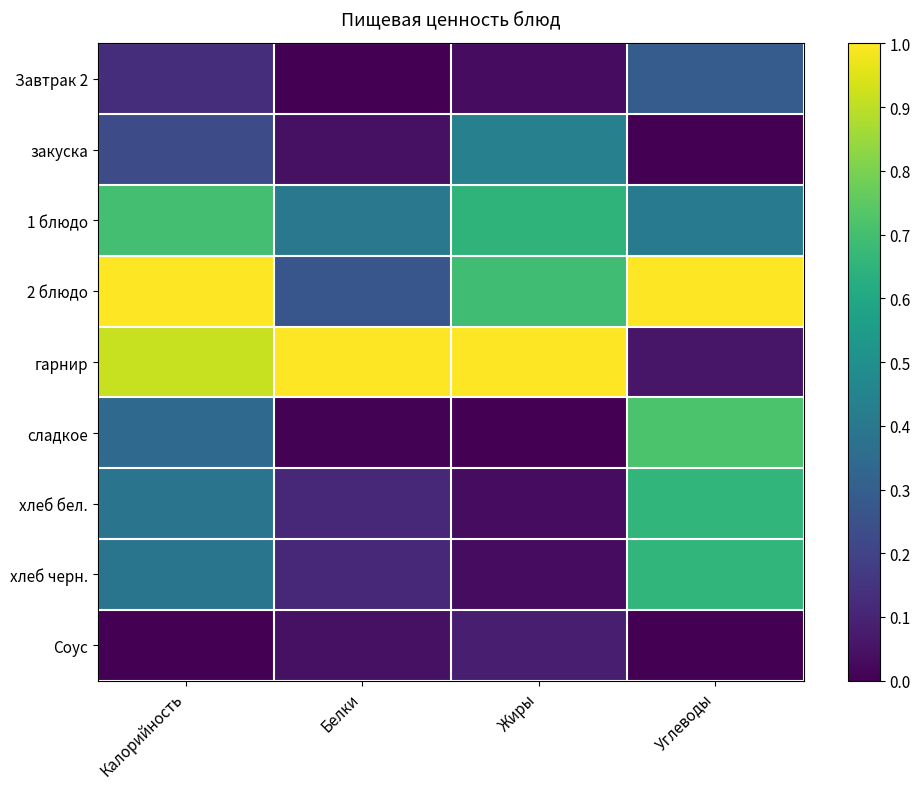

At which category does the chart reach its peak across all series?

Калорийность